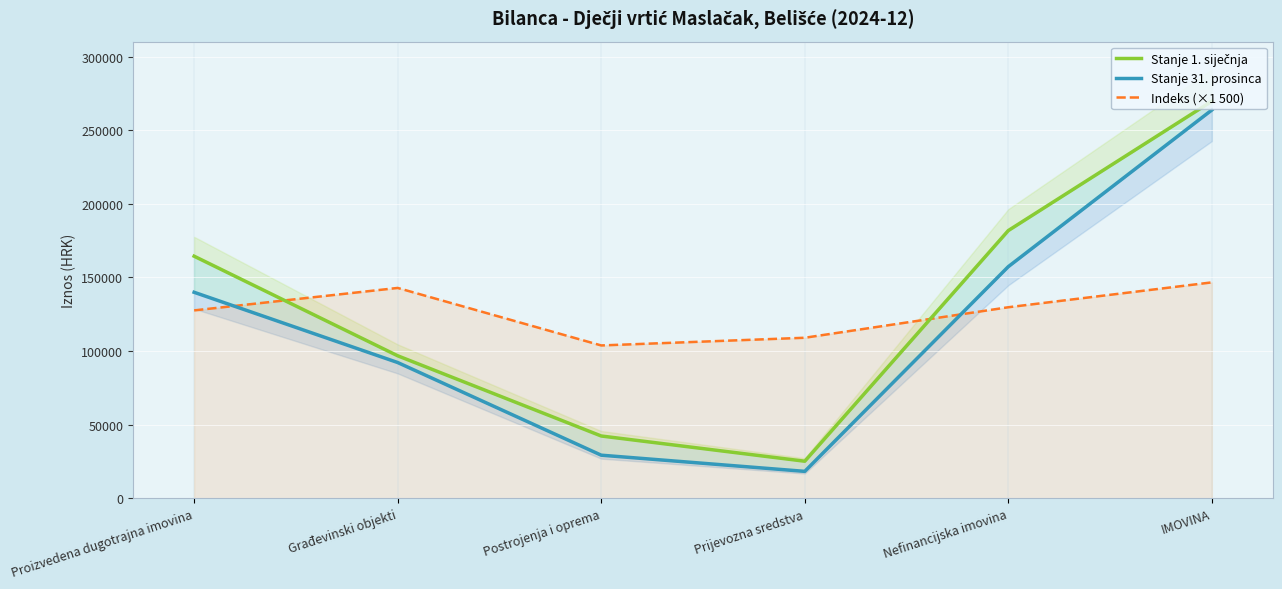

What is the sum of the Stanje 31. prosinca values at Proizvedena dugotrajna imovina and IMOVINA?

403706.5